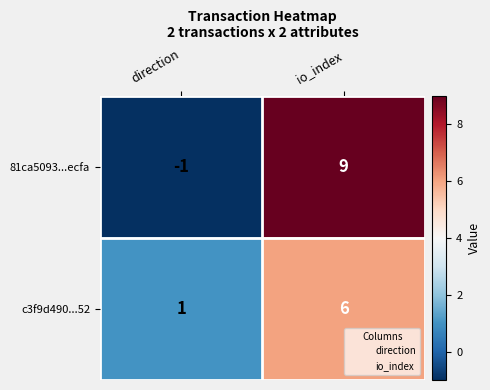

Which label corresponds to the smallest value in the chart?

direction